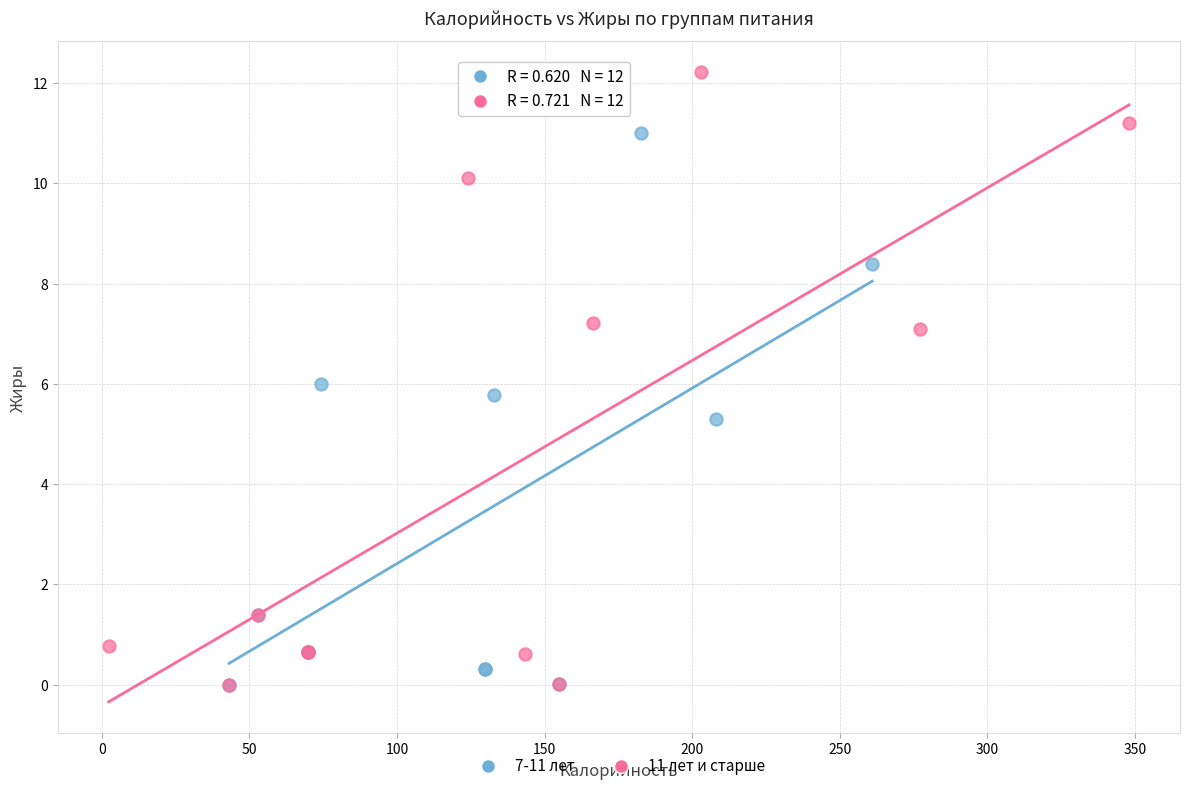

Which series has the widest spread of Y values?

11 лет и старше